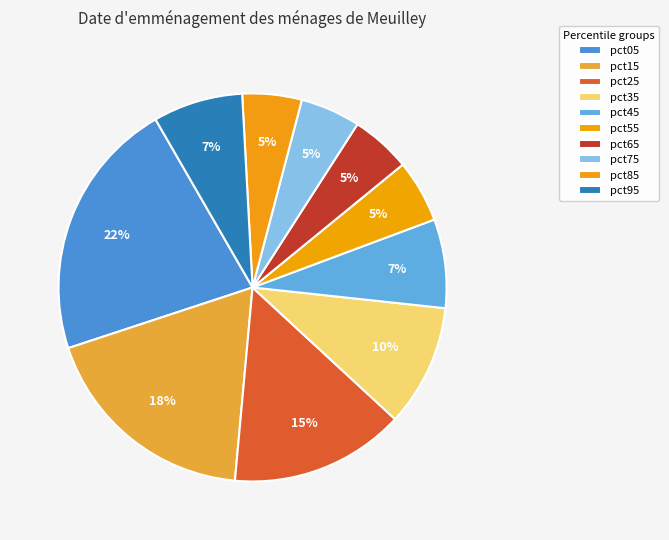

True or false: pct05 accounts for 16% of the total.

False